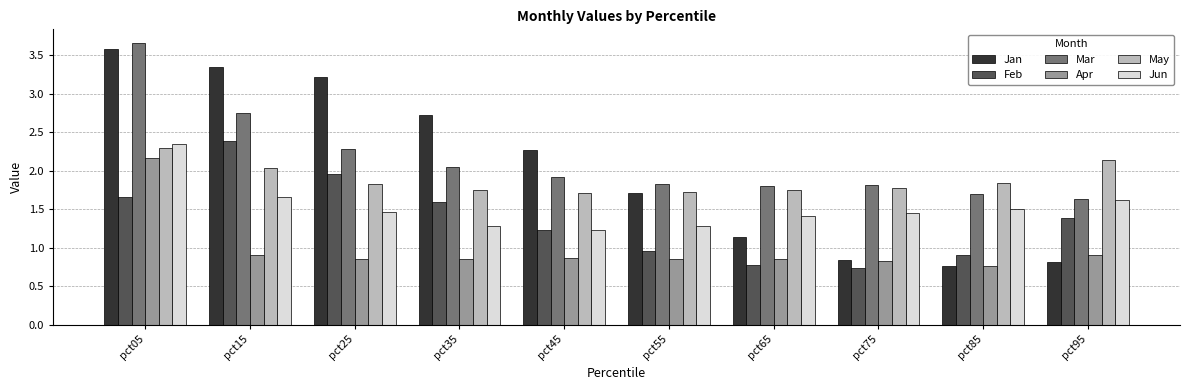

What is the highest value of the Feb series?

2.4